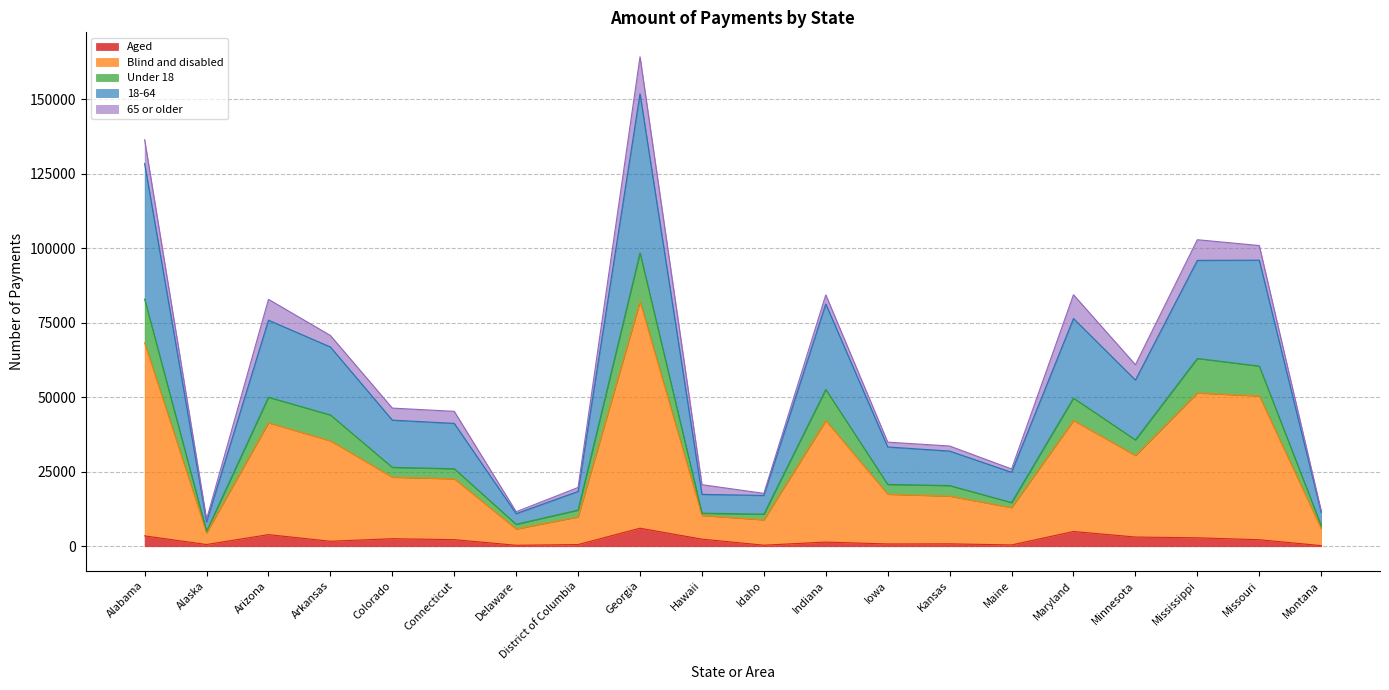

At how many categories does at least one series exceed 57535?

9